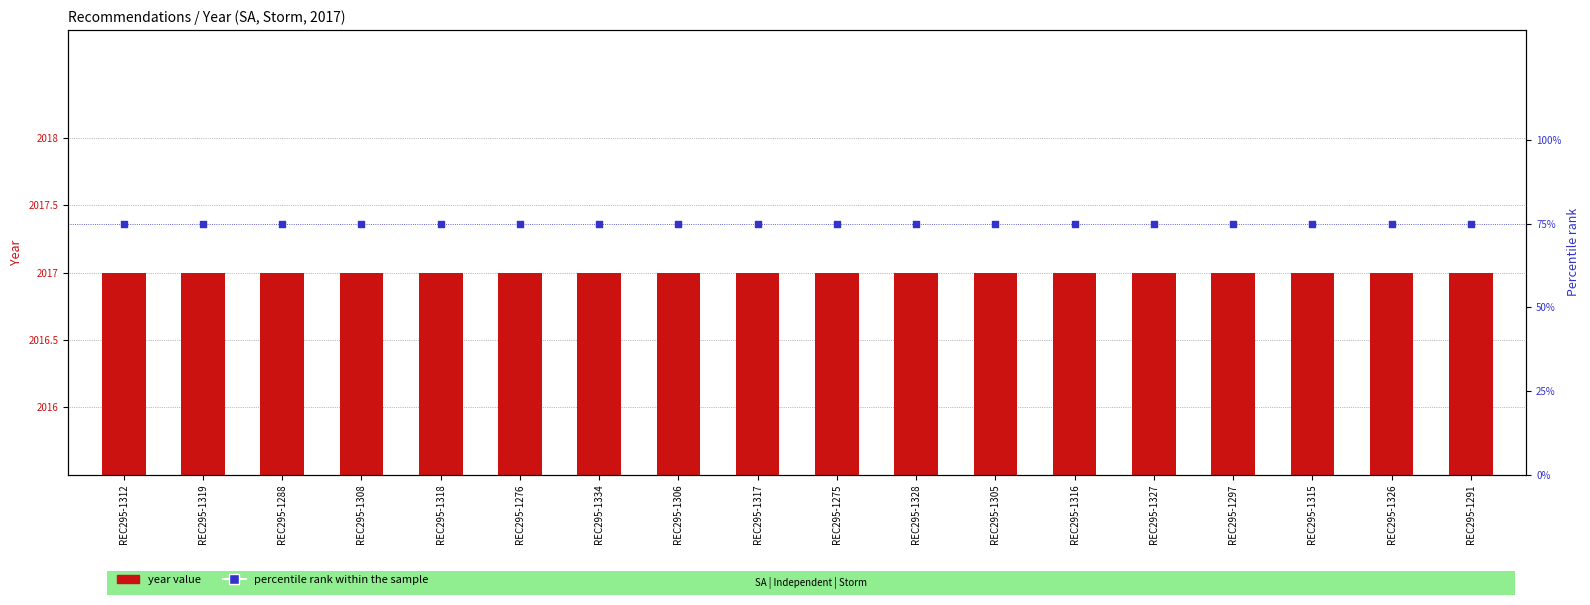

Is the value of year value at REC295-1334 greater than the value of percentile rank within the sample at REC295-1308?

Yes